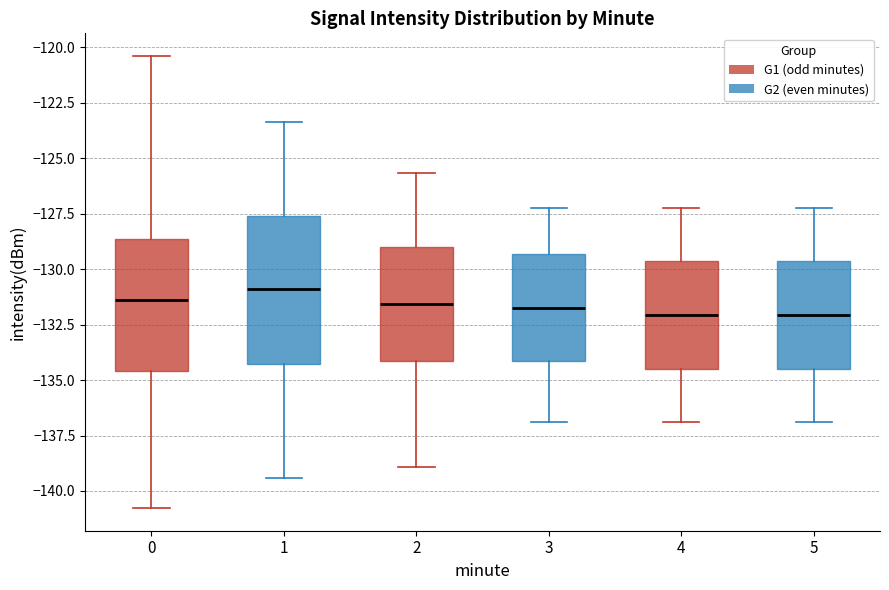

Reading left to right, transcribe this box plot: for each box, give where its median line is, the range the box spans, and where its two whiskers end, as read against the y-axis. The values are not printed on the chart, so give them approximately, as read against the axis.

0: median -131.5, box -134.5 to -128.5, whiskers -141.0 to -120.5
1: median -131.0, box -134.5 to -127.5, whiskers -139.5 to -123.5
2: median -131.5, box -134.0 to -129.0, whiskers -139.0 to -125.5
3: median -131.5, box -134.0 to -129.5, whiskers -137.0 to -127.0
4: median -132.0, box -134.5 to -129.5, whiskers -137.0 to -127.0
5: median -132.0, box -134.5 to -129.5, whiskers -137.0 to -127.0